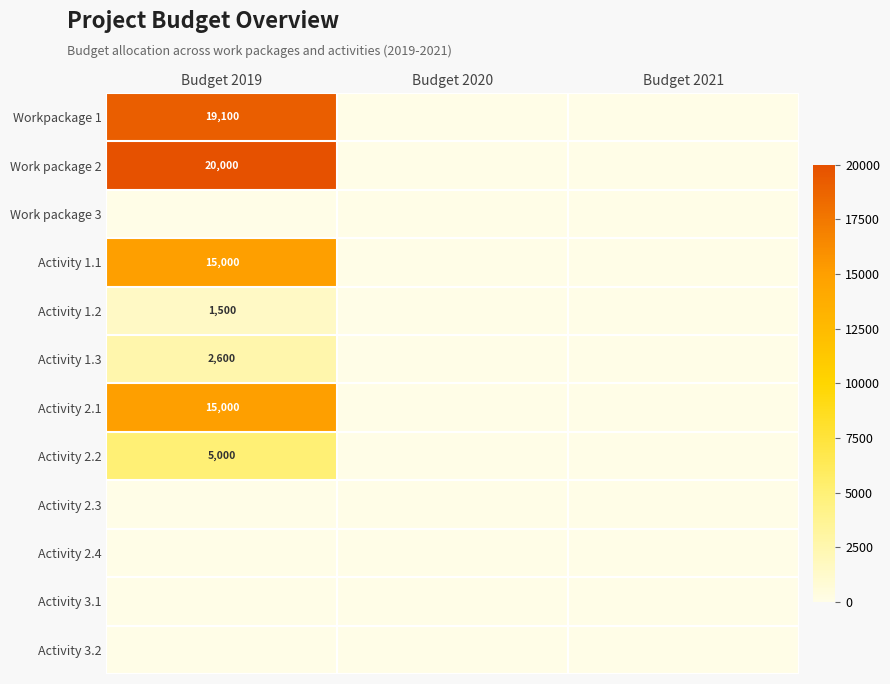

The value of Activity 1.1 at Budget 2019 is 15000. True or false?

True